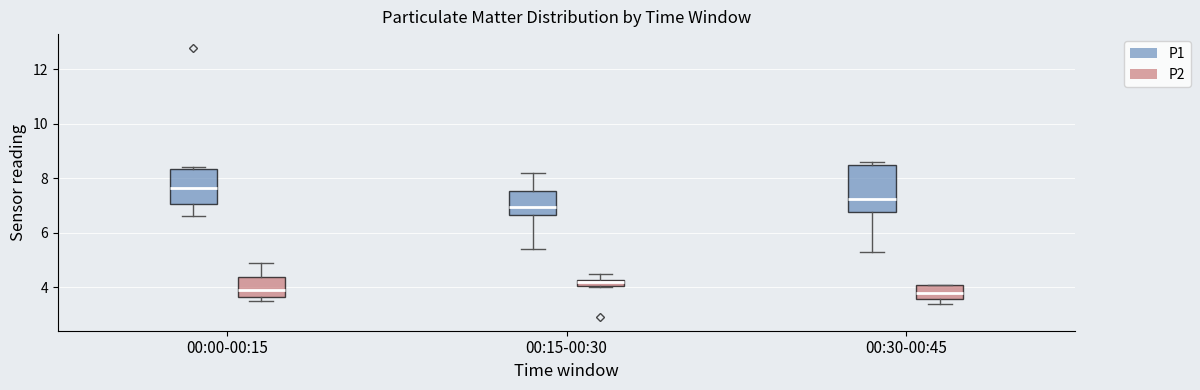

Which box's median line is the highest?

00:00-00:15 (P1)